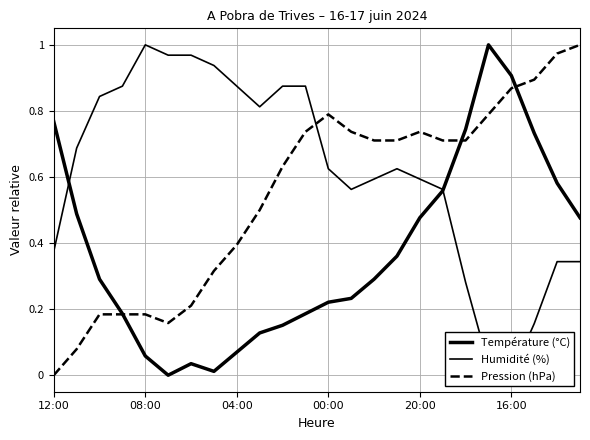

Is it true that Température (°C) equals 1.3 at 21?

False